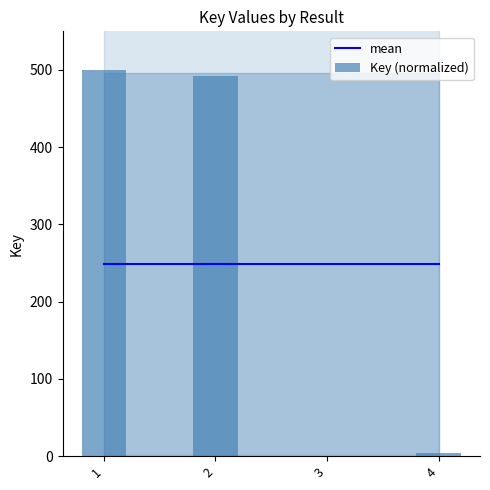

Reading left to right, extract all data points from this chart.

mean: 1=249.1	2=249.1	3=249.1	4=249.1
Key (normalized): 1=500.0	2=492.5	3=0.0	4=4.0